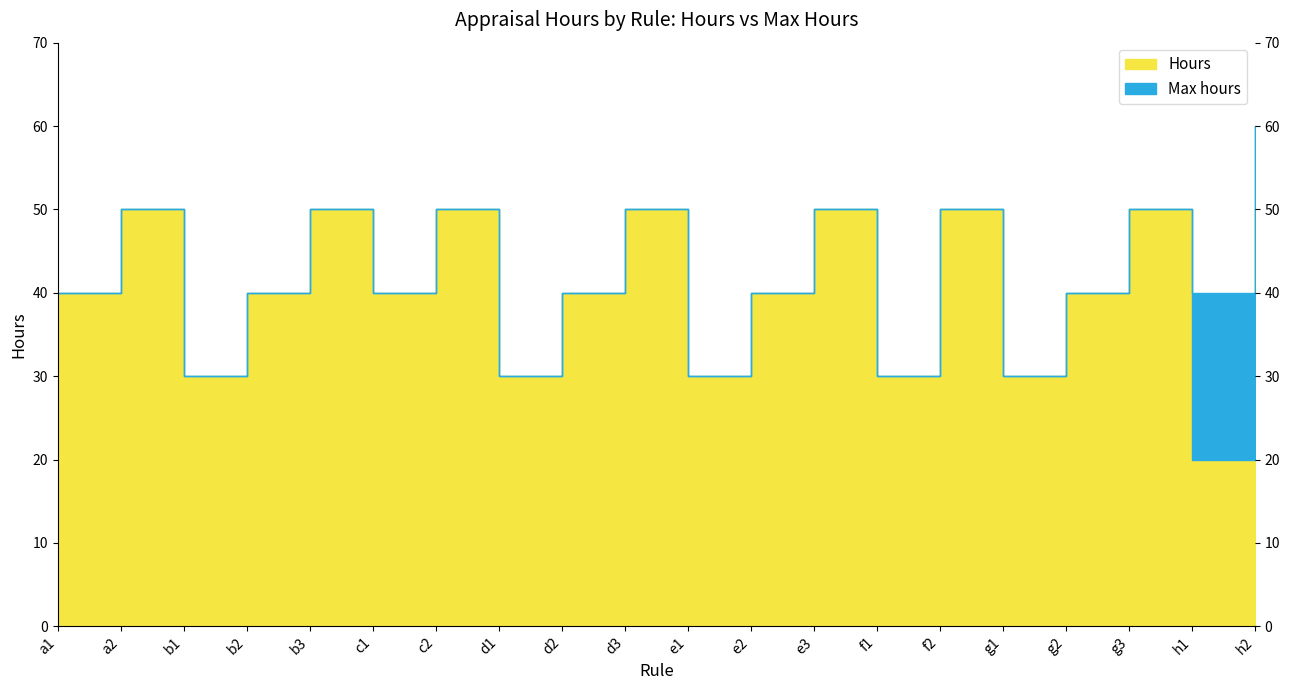

At which category is the sum across all series the highest?

h2